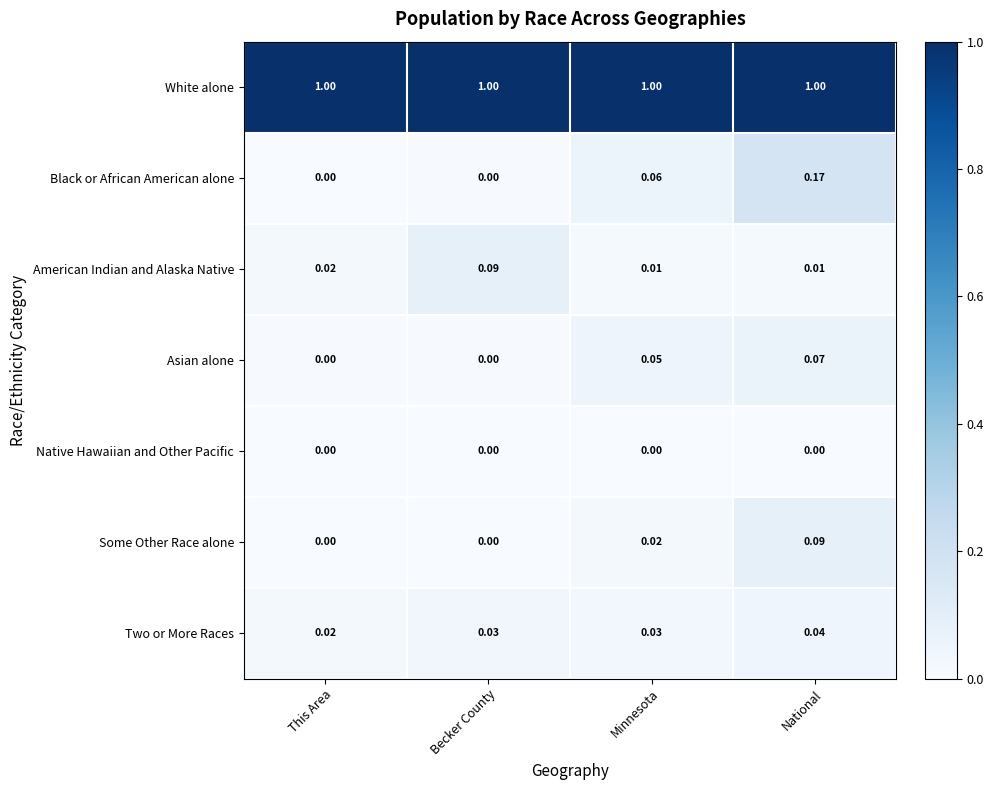

Which series has the largest total across all categories?

White alone